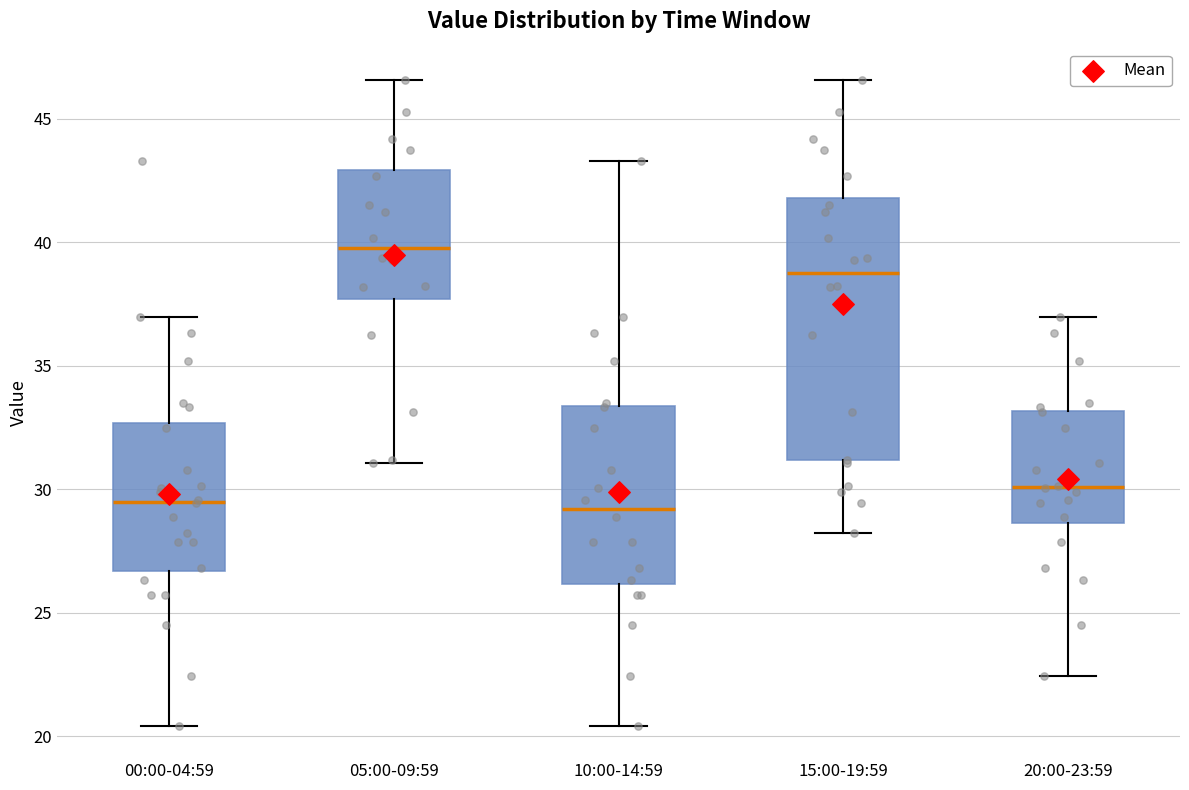

Comparing the boxes themselves (not the whiskers), which one is the tallest?

15:00-19:59